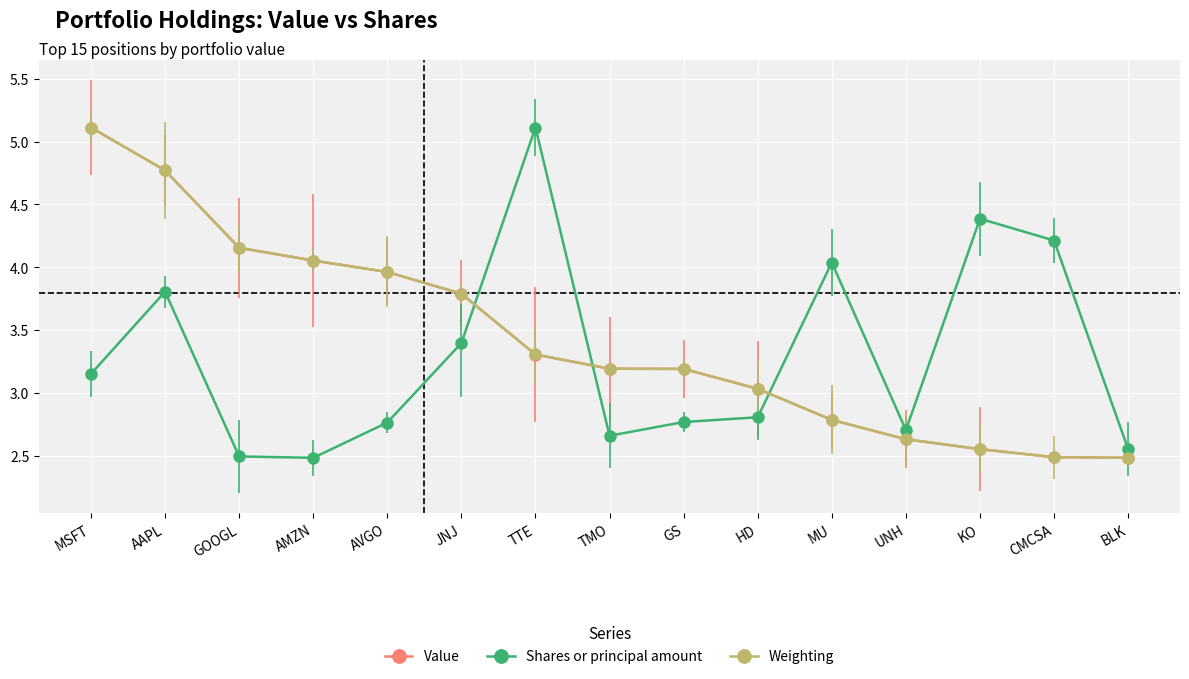

Which category has the highest value in the Weighting series?

MSFT